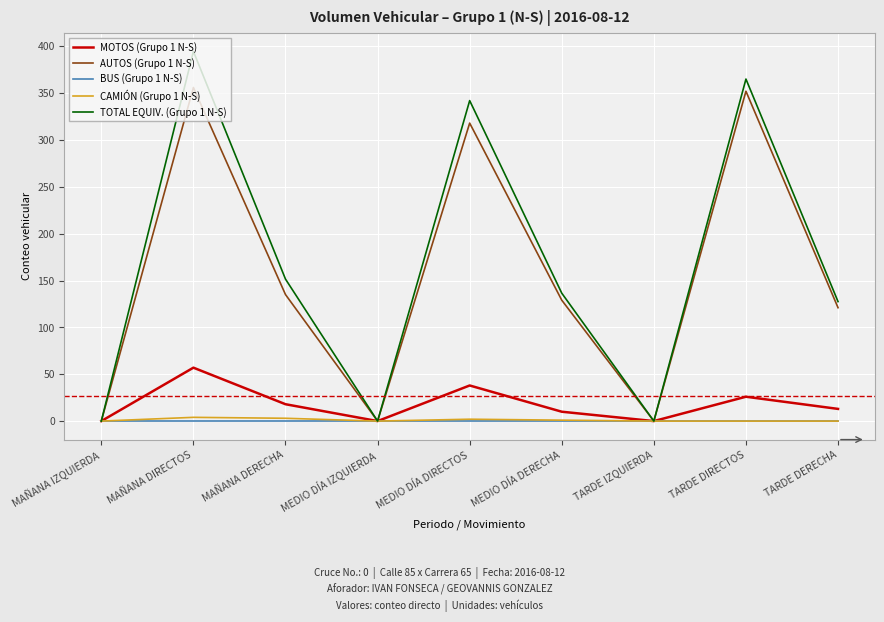

Is it true that AUTOS (Grupo 1 N-S) equals 135.0 at MAÑANA DERECHA?

True